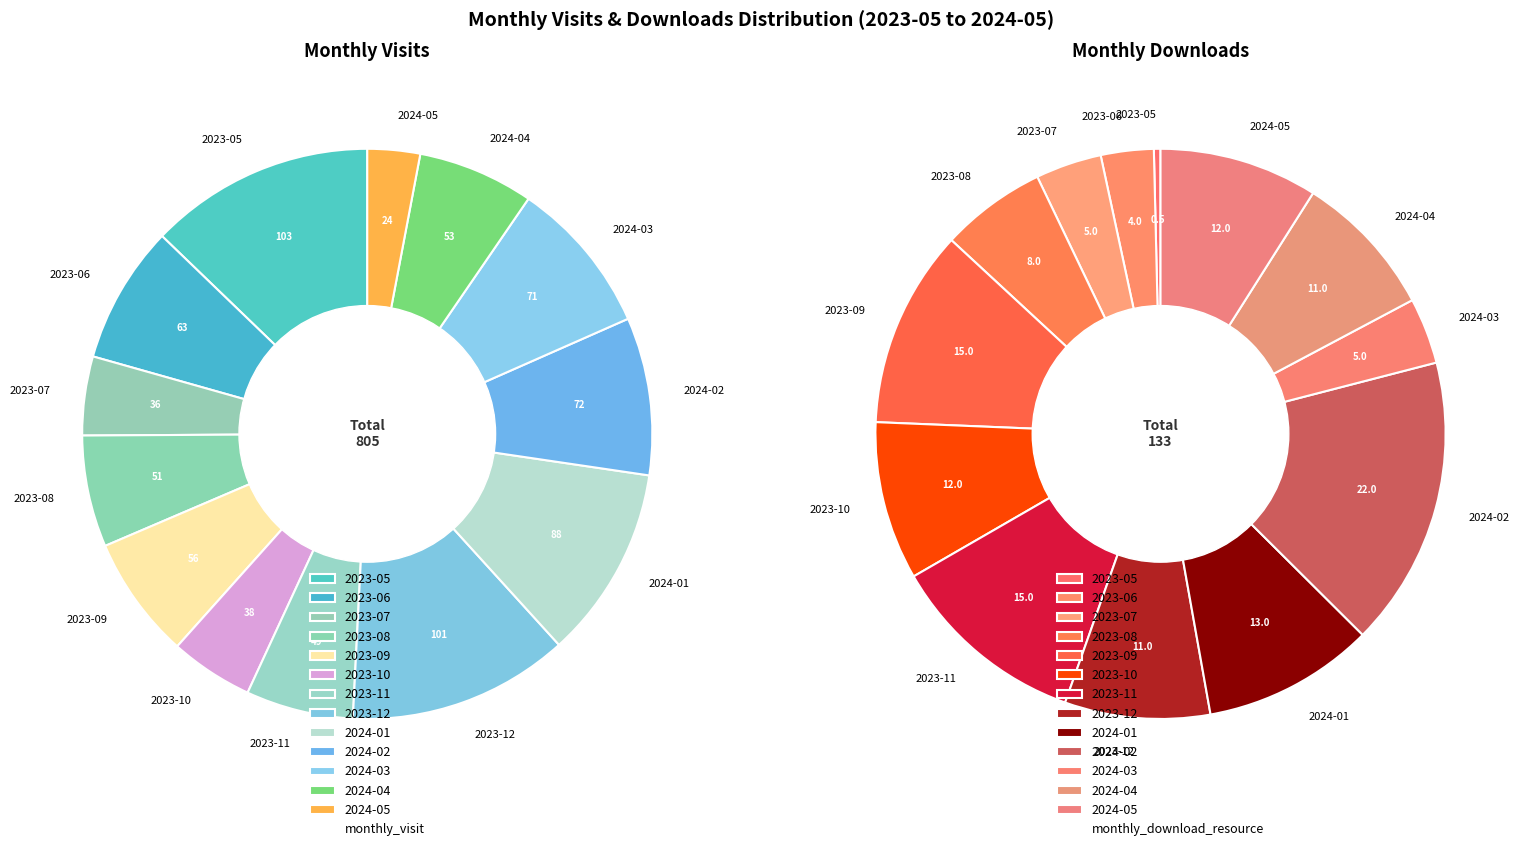

Between 2023-05 and 2023-11, which series saw the biggest shift?

monthly_visit